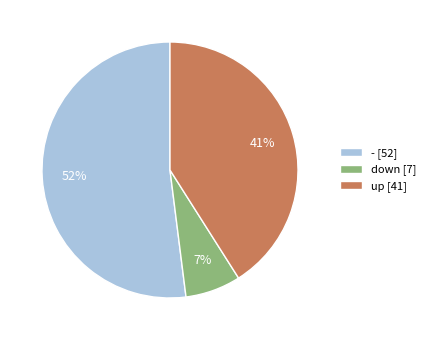

Between down and -, which is larger?

-